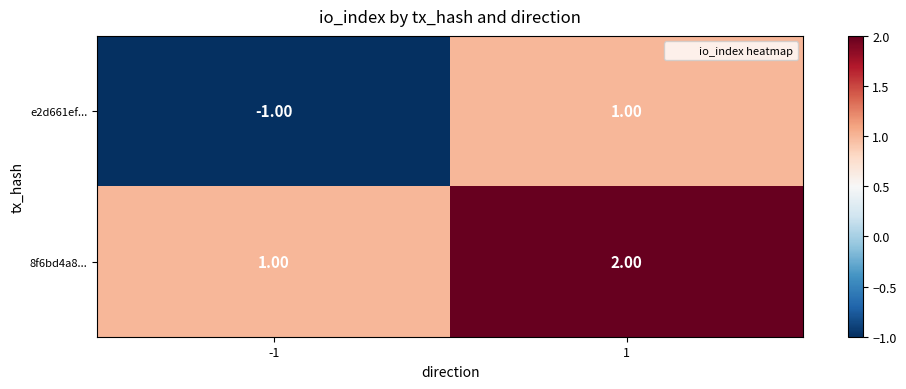

At -1, list the series in order from largest to smallest.

8f6bd4a8..., e2d661ef...